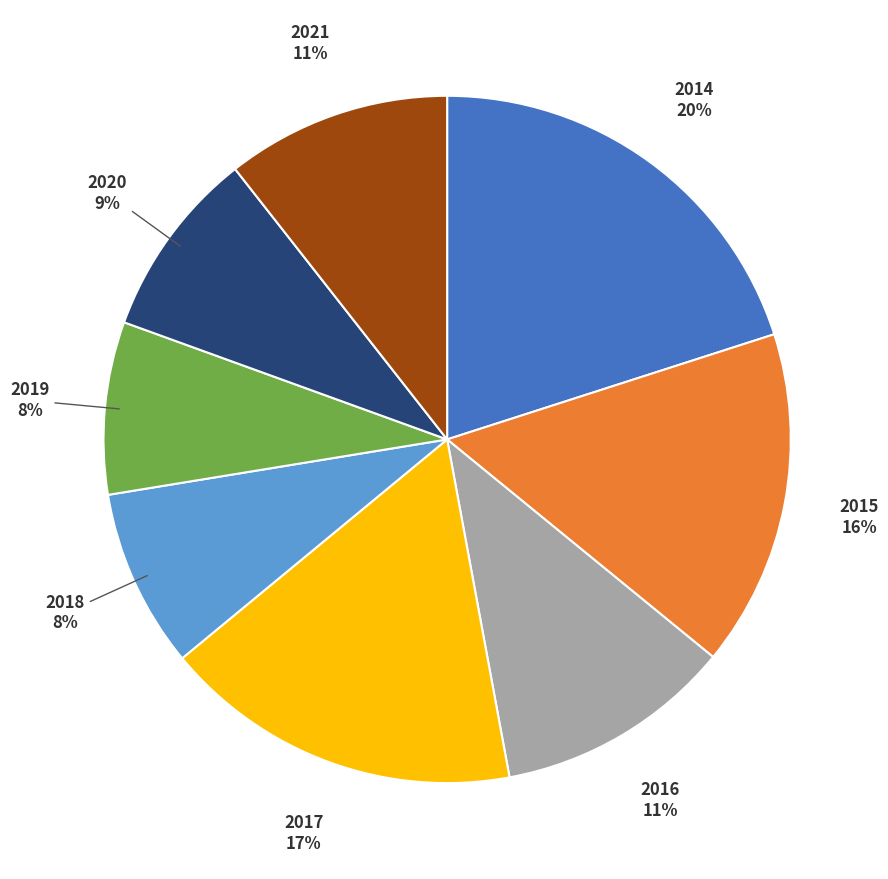

Is 2019 the majority of the pie?

No